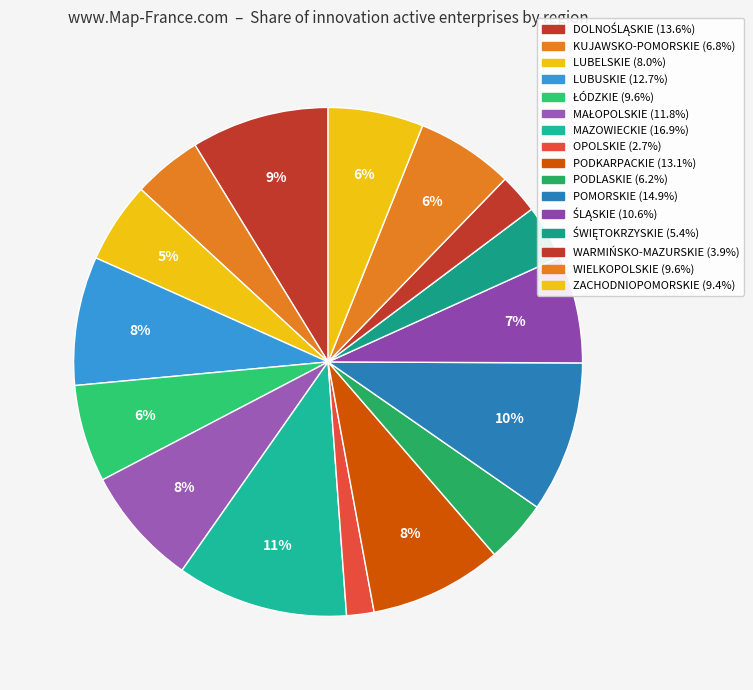

How many slices are in this pie chart?

16